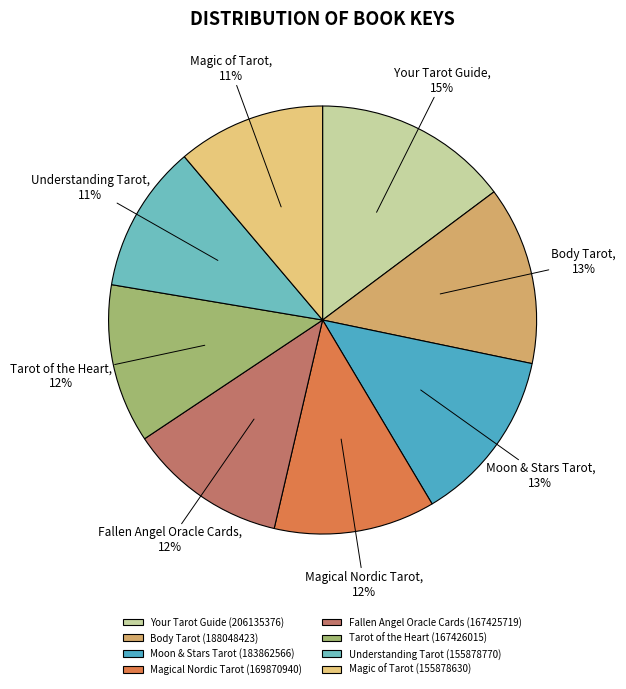

Between Magical Nordic Tarot and Moon & Stars Tarot, which is larger?

Moon & Stars Tarot